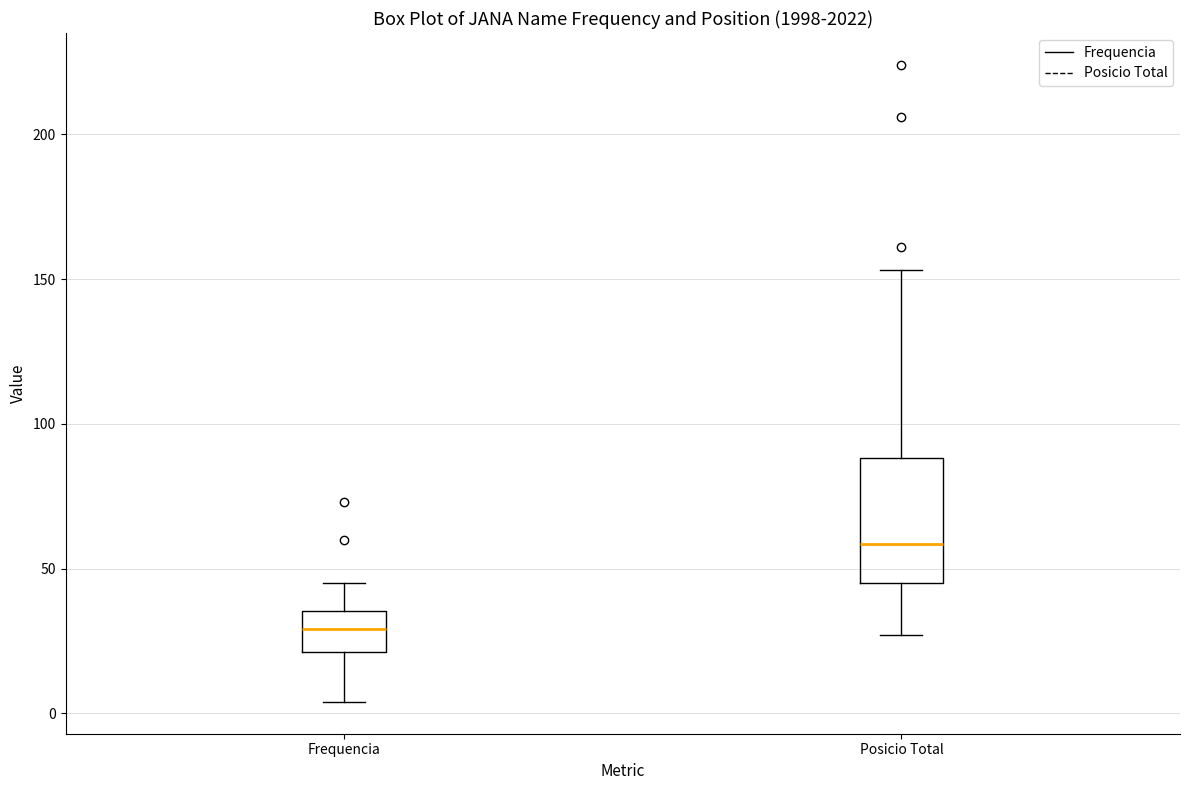

Reading left to right, read every box against the y-axis: the position of its median line, the range the box covers, and the ends of its whiskers. The values are not printed on the chart, so give them approximately, as read against the axis.

Frequencia: median 30, box 20 to 35, whiskers 5 to 45
Posicio Total: median 60, box 45 to 90, whiskers 25 to 155